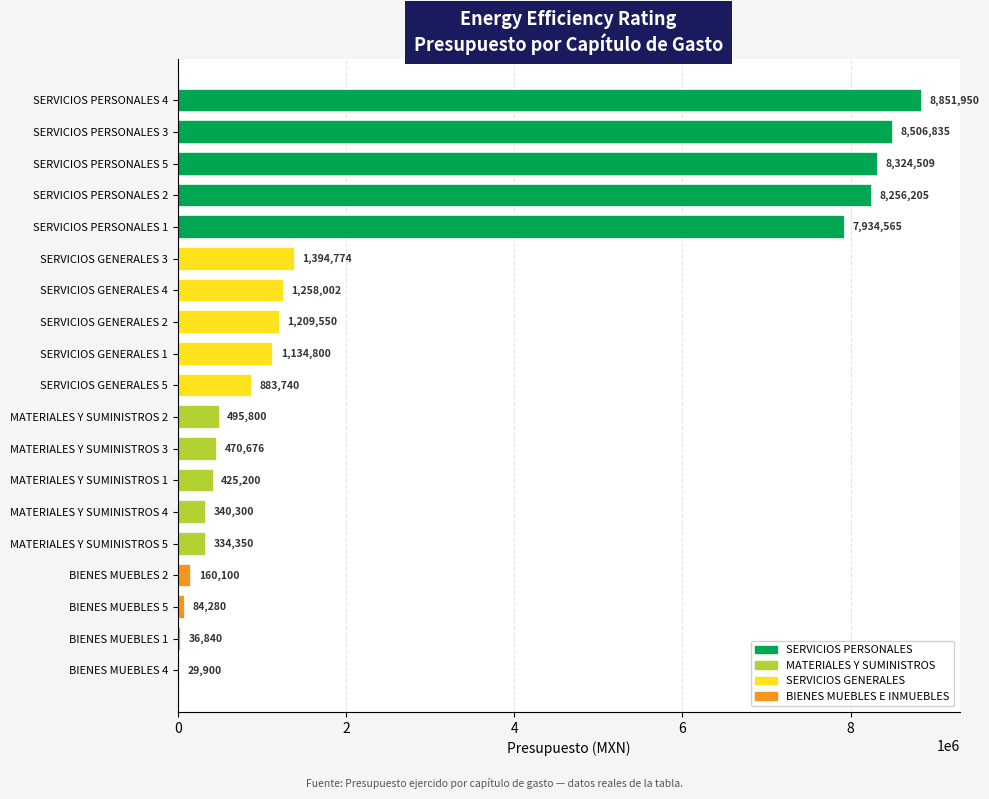

Is it true that the value at BIENES MUEBLES 1 is 36840.0?

True